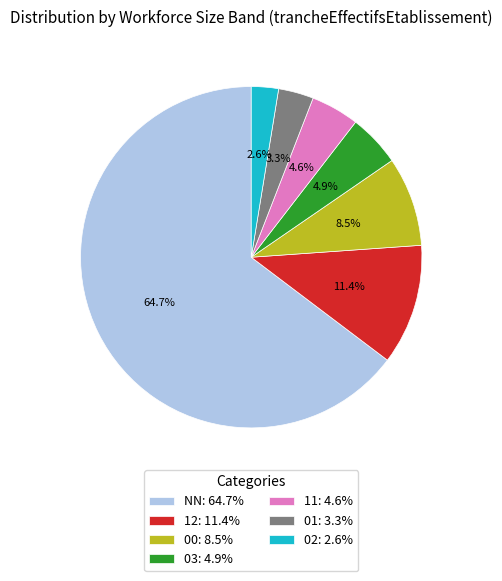

Combined, do 11: 4.6% and NN: 64.7% account for over 50%?

Yes